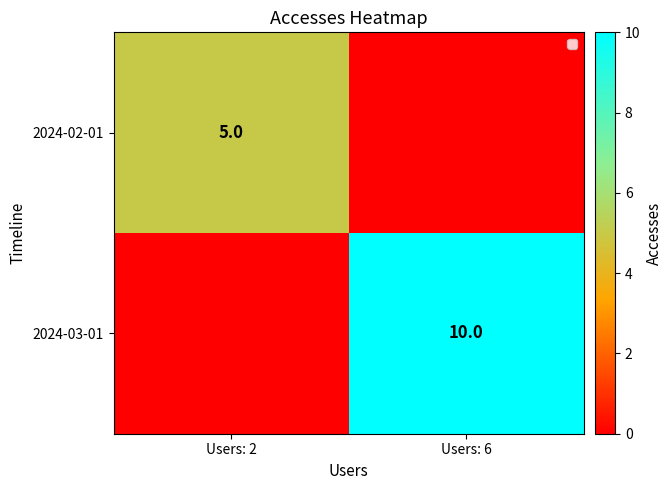

Between Users: 6 and Users: 2, which is larger?

Users: 2